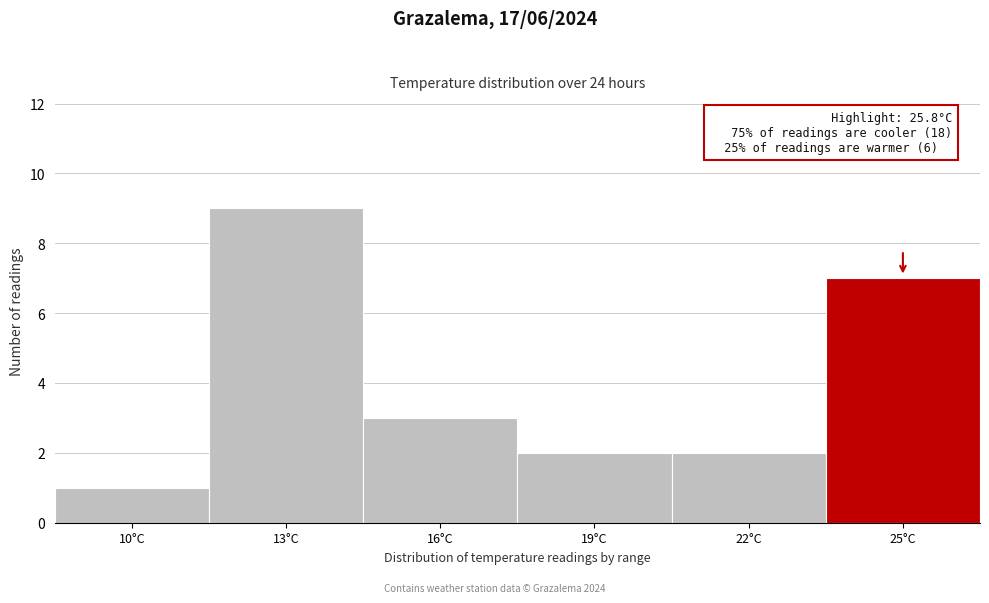

Reading right to left, extract all data points from this chart.

25°C=7	22°C=2	19°C=2	16°C=3	13°C=9	10°C=1